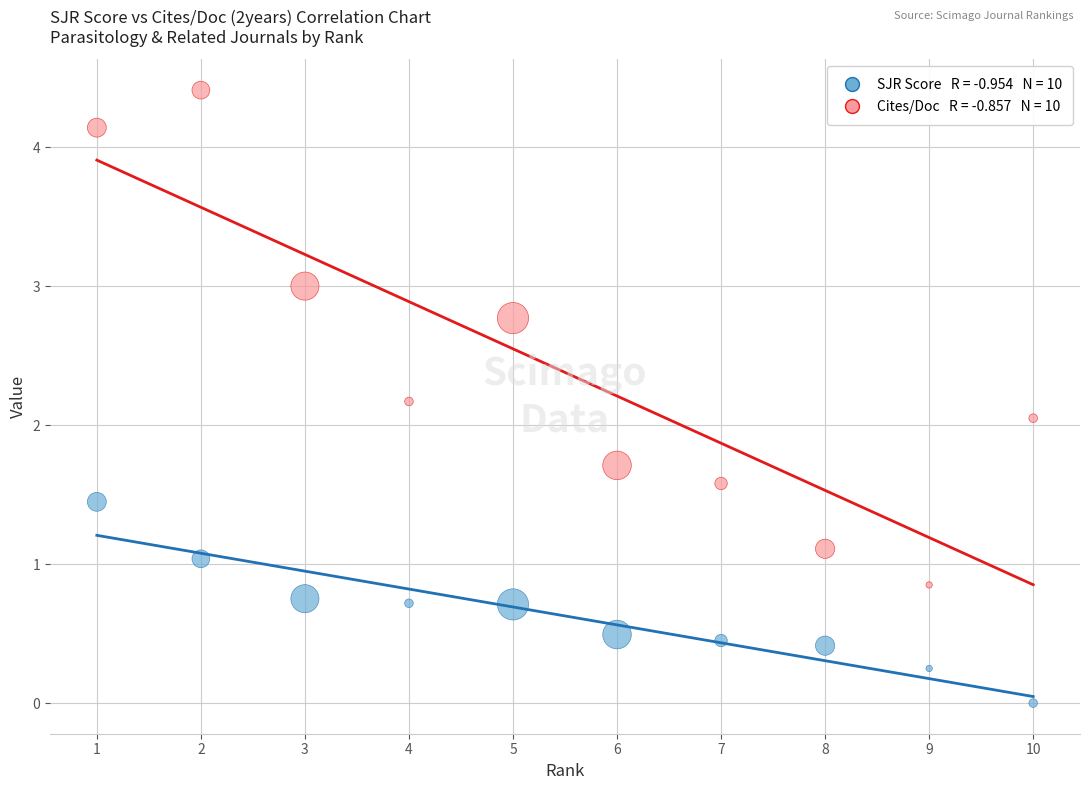

Across all data points, what is the range of Y values (max minus min)?

4.4